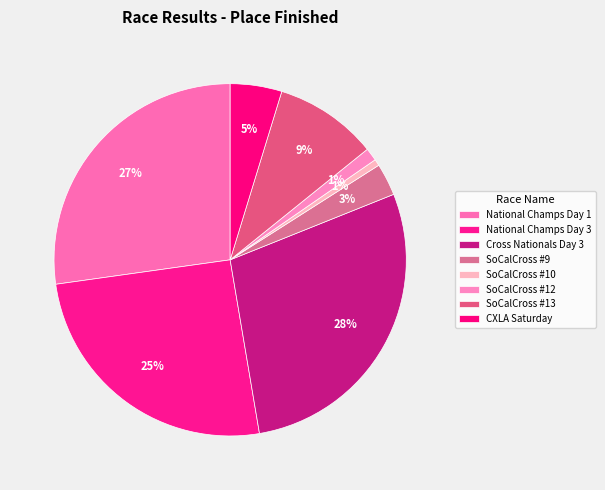

Combined, do SoCalCross #9 and National Champs Day 3 account for over 50%?

No